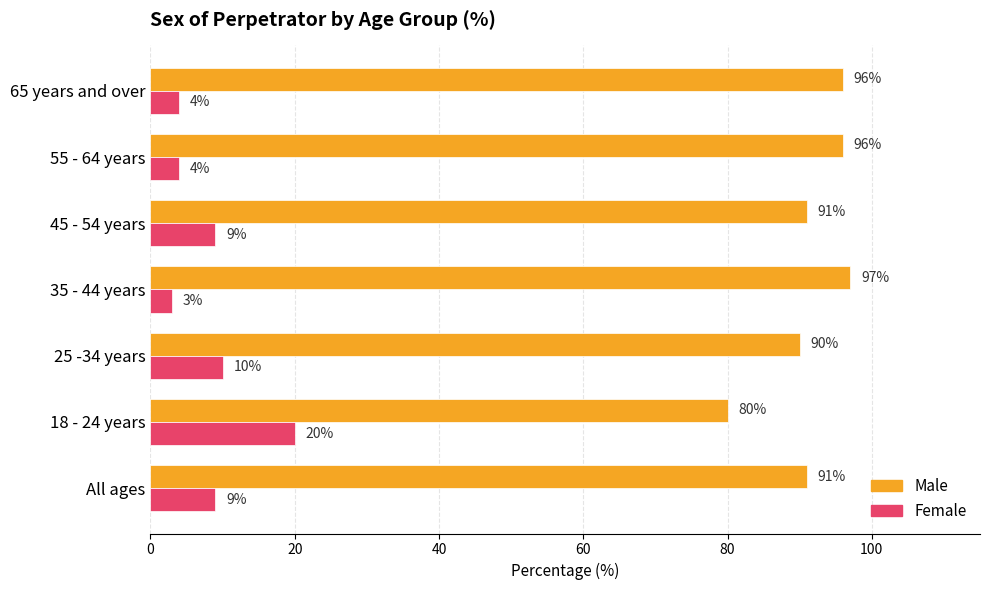

How many values in the Female series are below 9?

3